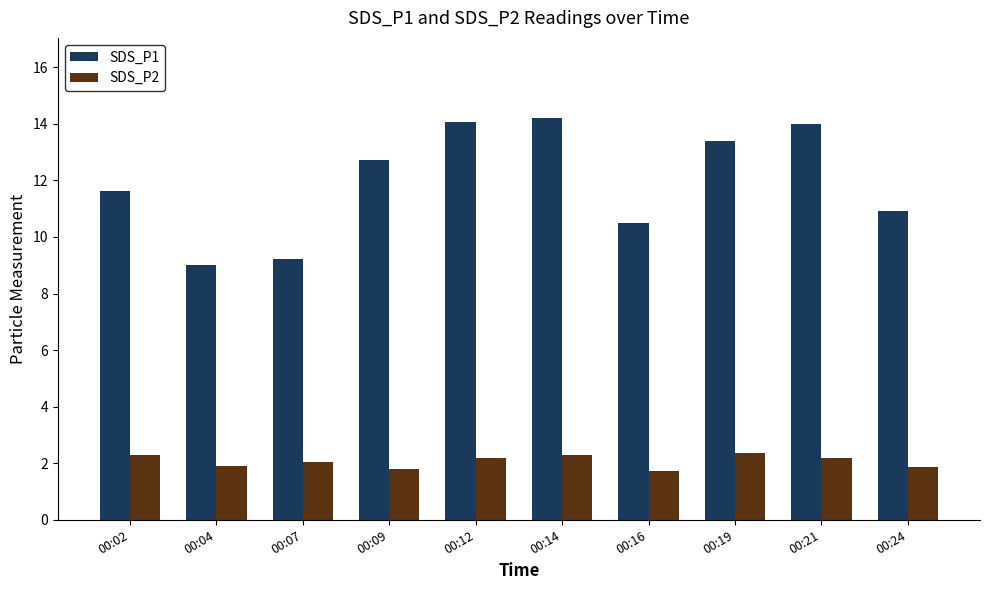

At which label is SDS_P2 closest to 2?

00:07